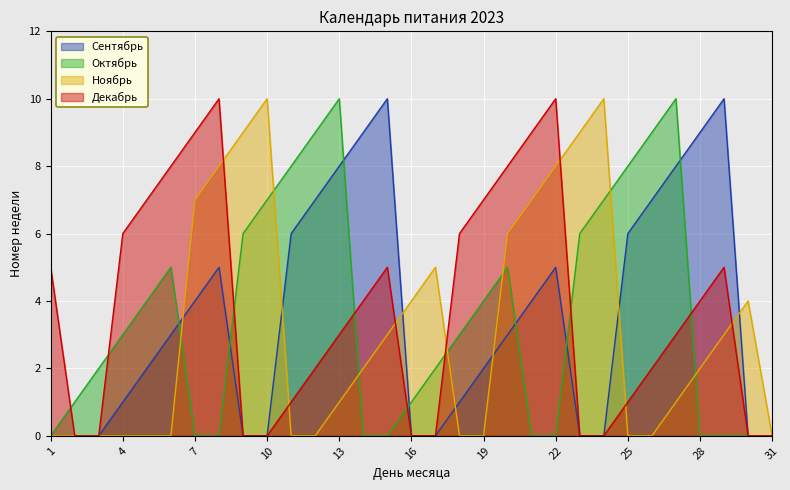

Which series has the largest total across all categories?

Декабрь